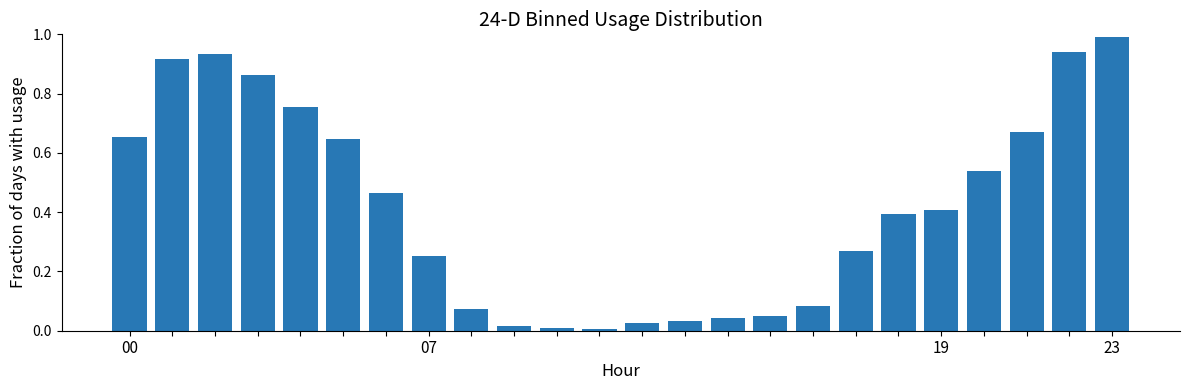

What is the sum of all values?

10.0